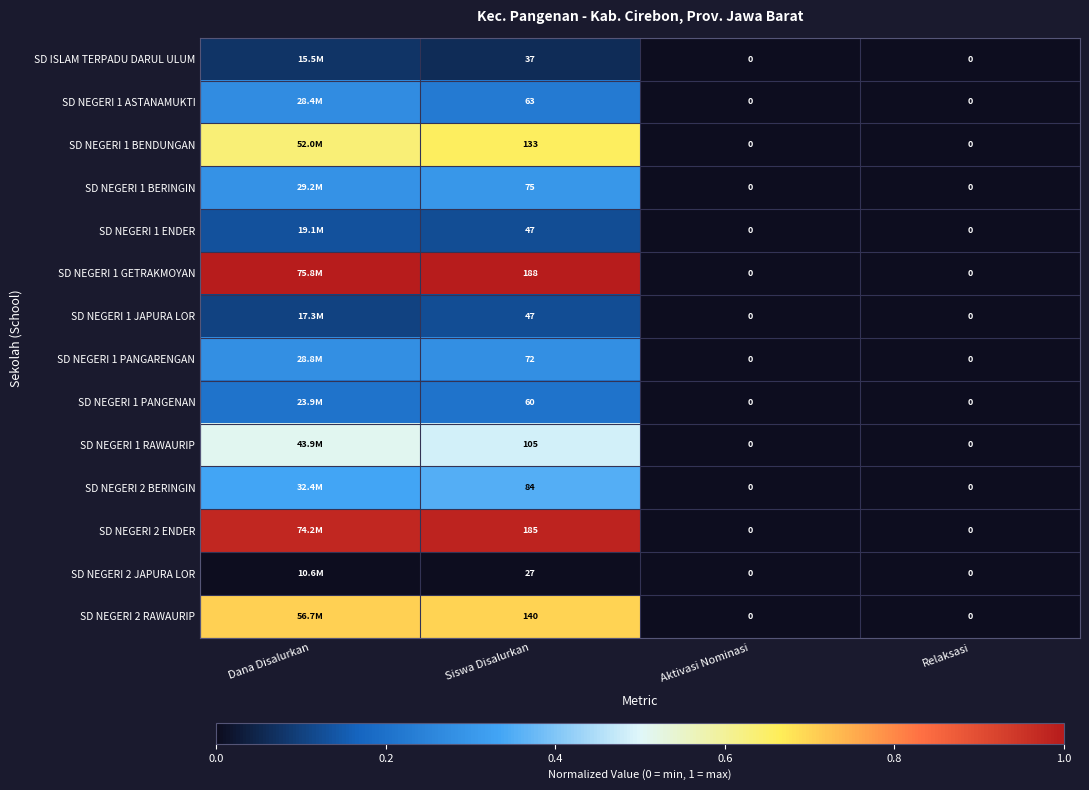

How many SD NEGERI 2 BERINGIN values are between 0 and 1?

4